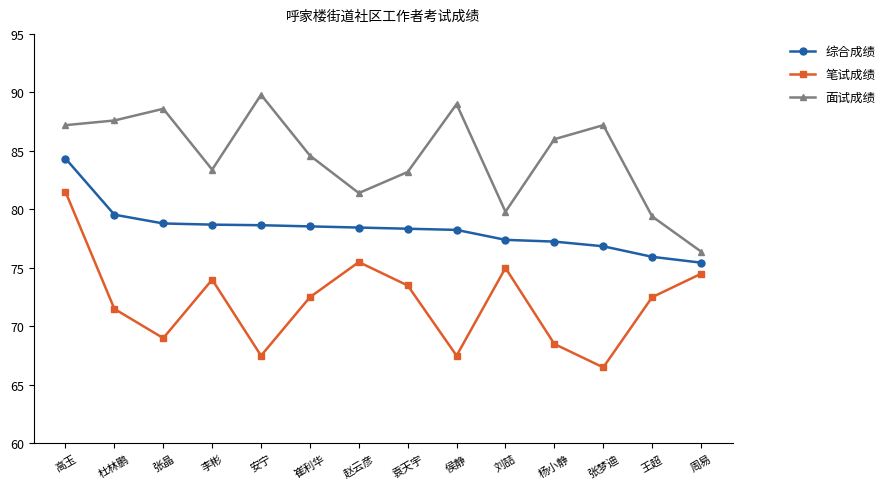

In 面试成绩, how many points are higher than both neighbors (excluding endpoints)?

4